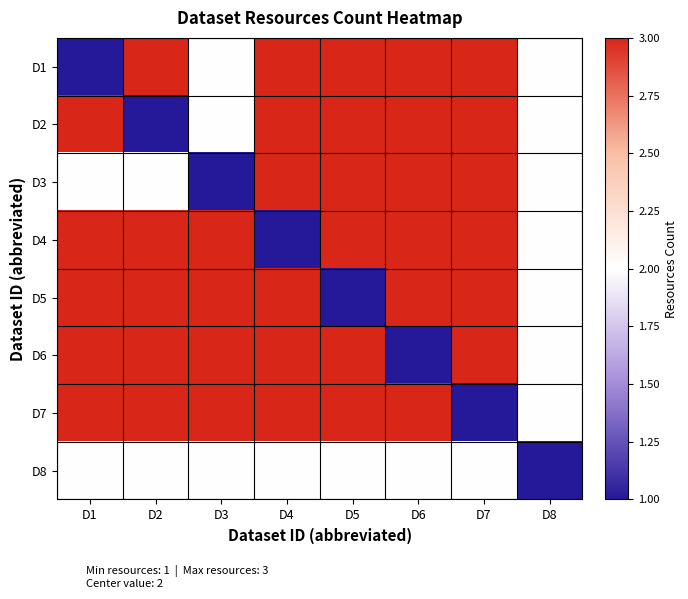

Which series has the largest range (max minus min)?

D1